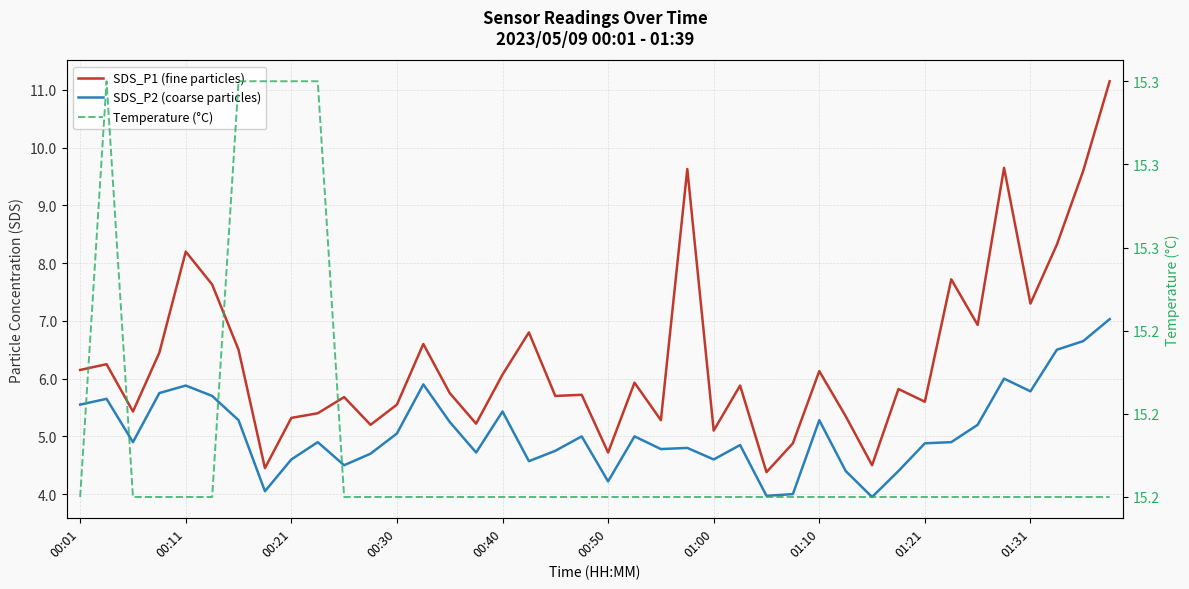

What is the value of the Temperature (°C) point at the 14th from the left?

15.2